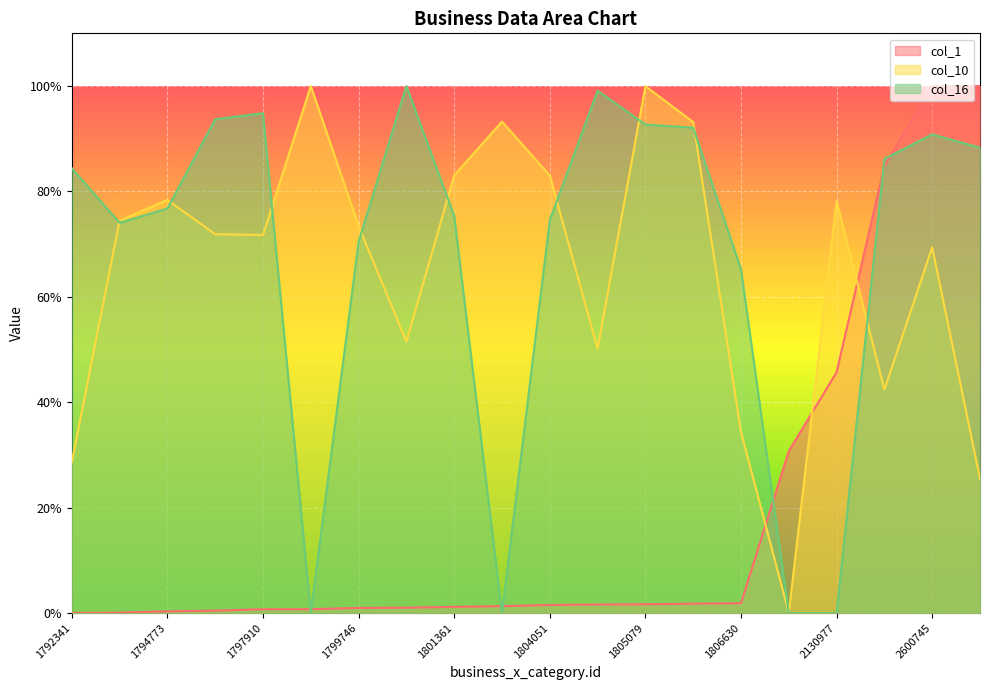

At 1804051, list the series in order from smallest to largest.

col_1, col_16, col_10